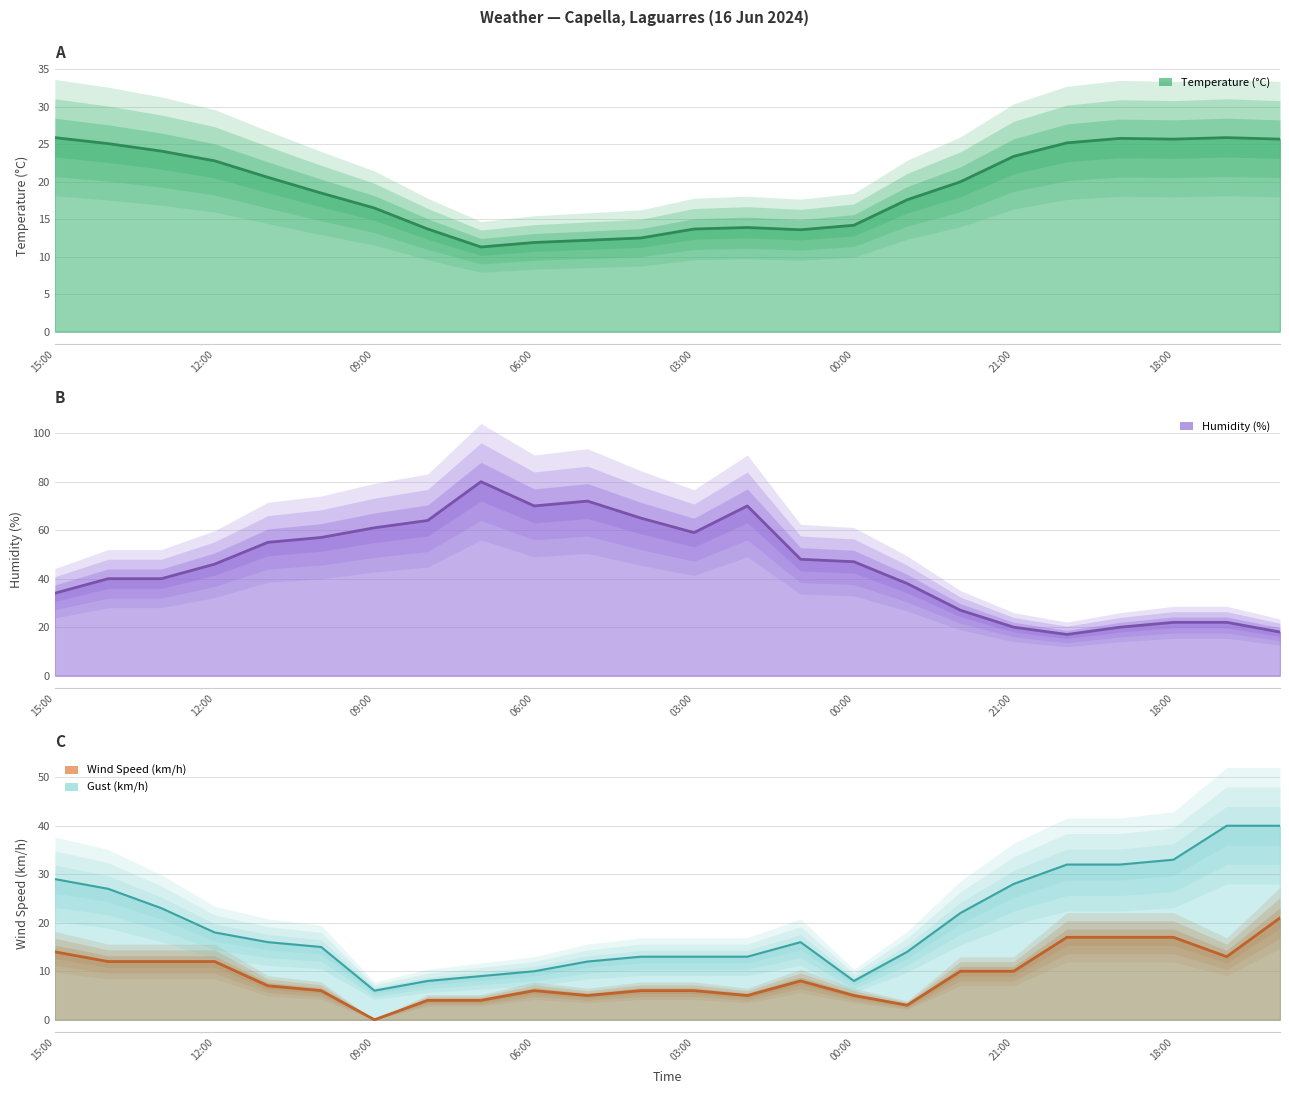

Reading left to right, what are all the values shown in this chart?

Temperature (°C): 25.9	25.1	24.1	22.8	20.6	18.5	16.5	13.7	11.3	11.9	12.2	12.5	13.7	13.9	13.6	14.2	17.6	20.0	23.4	25.2	25.8	25.7	25.9	25.7
Humidity (%): 34.0	40.0	40.0	46.0	55.0	57.0	61.0	64.0	80.0	70.0	72.0	65.0	59.0	70.0	48.0	47.0	38.0	27.0	20.0	17.0	20.0	22.0	22.0	18.0
Wind Speed (km/h): 14.0	12.0	12.0	12.0	7.0	6.0	0.0	4.0	4.0	6.0	5.0	6.0	6.0	5.0	8.0	5.0	3.0	10.0	10.0	17.0	17.0	17.0	13.0	21.0
Gust (km/h): 29.0	27.0	23.0	18.0	16.0	15.0	6.0	8.0	9.0	10.0	12.0	13.0	13.0	13.0	16.0	8.0	14.0	22.0	28.0	32.0	32.0	33.0	40.0	40.0